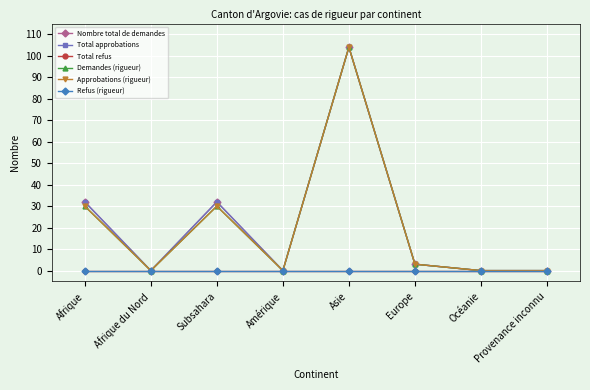

Rank the series by their maximum value, from lowest to highest.

Total refus, Refus (rigueur), Nombre total de demandes, Total approbations, Demandes (rigueur), Approbations (rigueur)